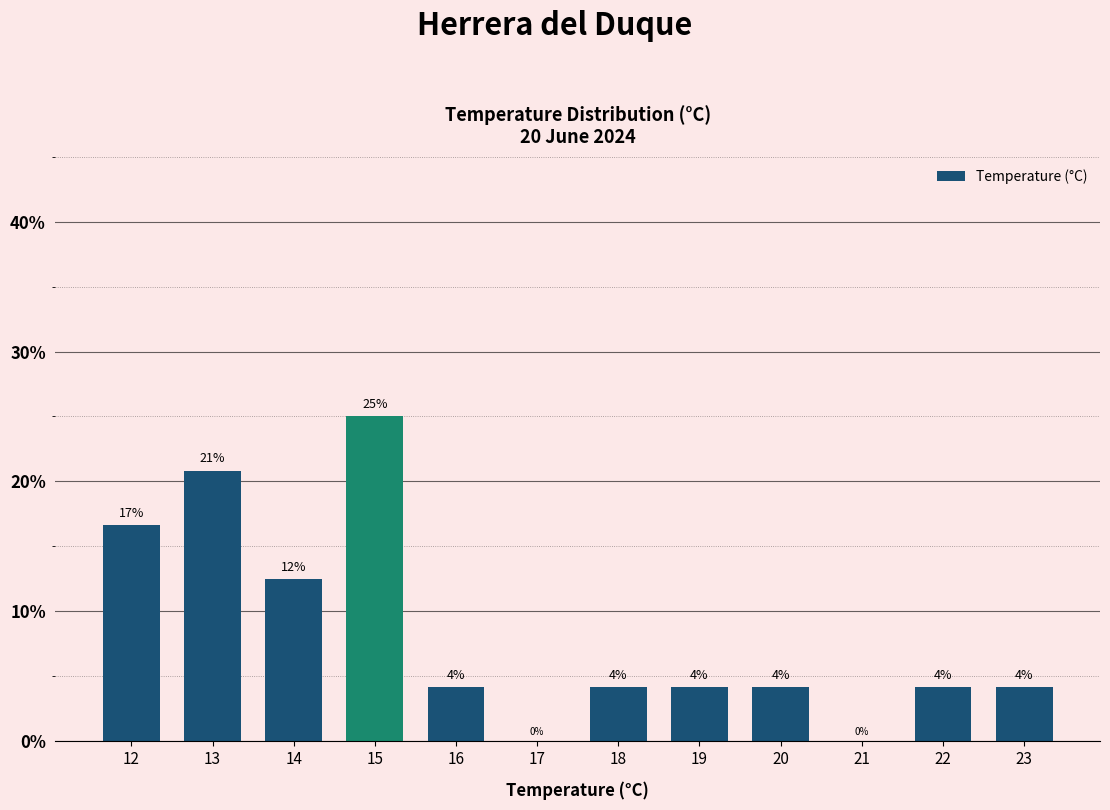

Are the bars horizontal?

No